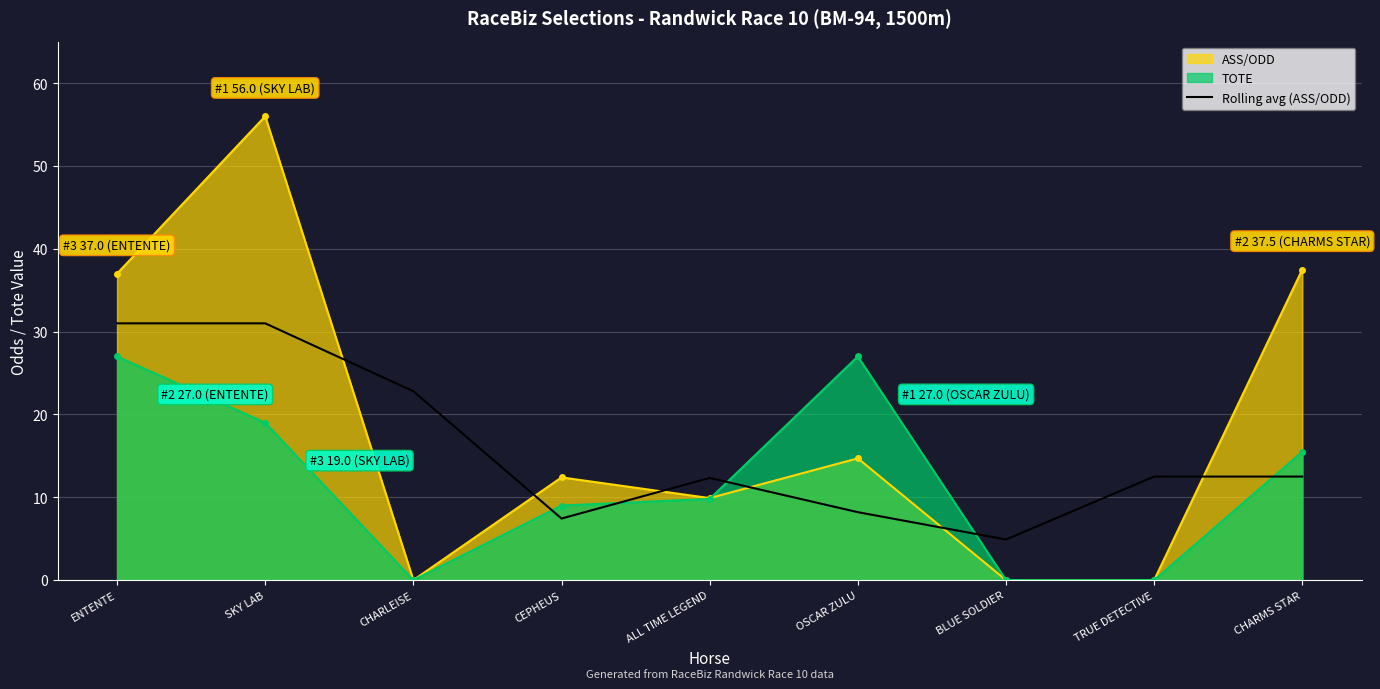

Which category has the highest value across all series?

SKY LAB